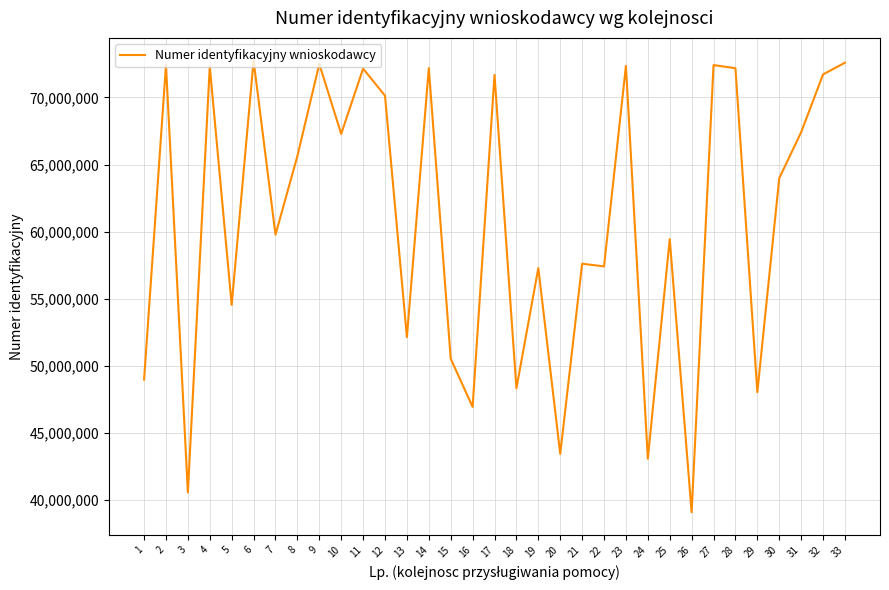

What is the minimum value shown in the chart?

39053236